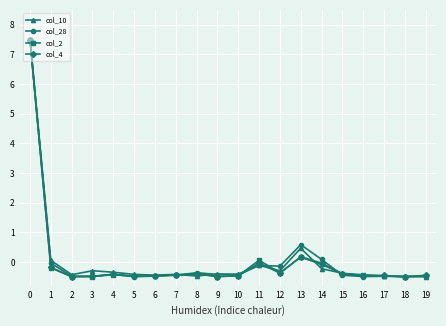

At how many categories does at least one series exceed 4?

1